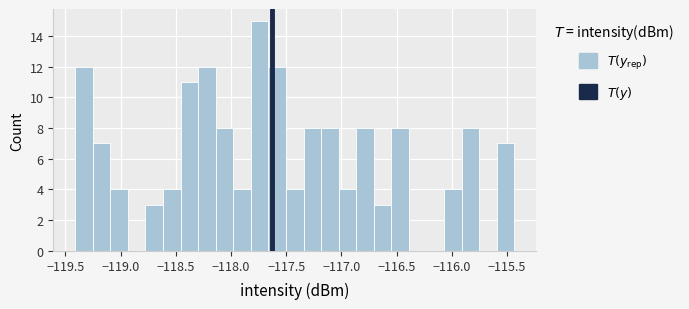

Read against the x-axis, roughly where is the centre of the tallest bar?

-117.75